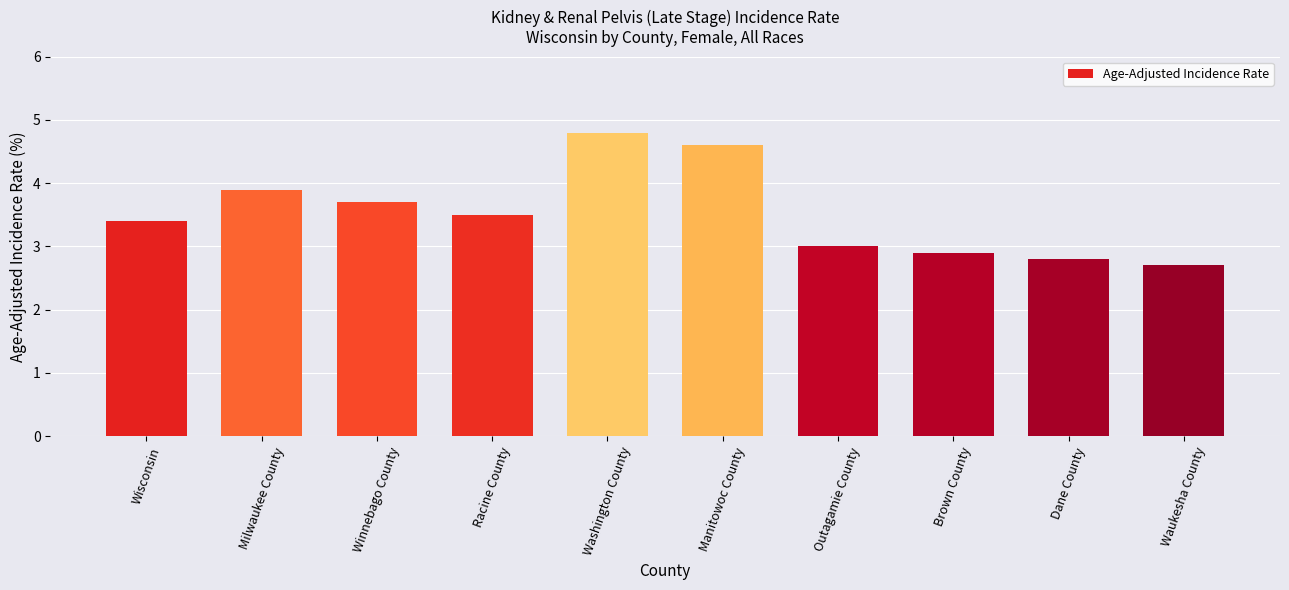

The chart shows a value of 3.1 at Washington County. True or false?

False